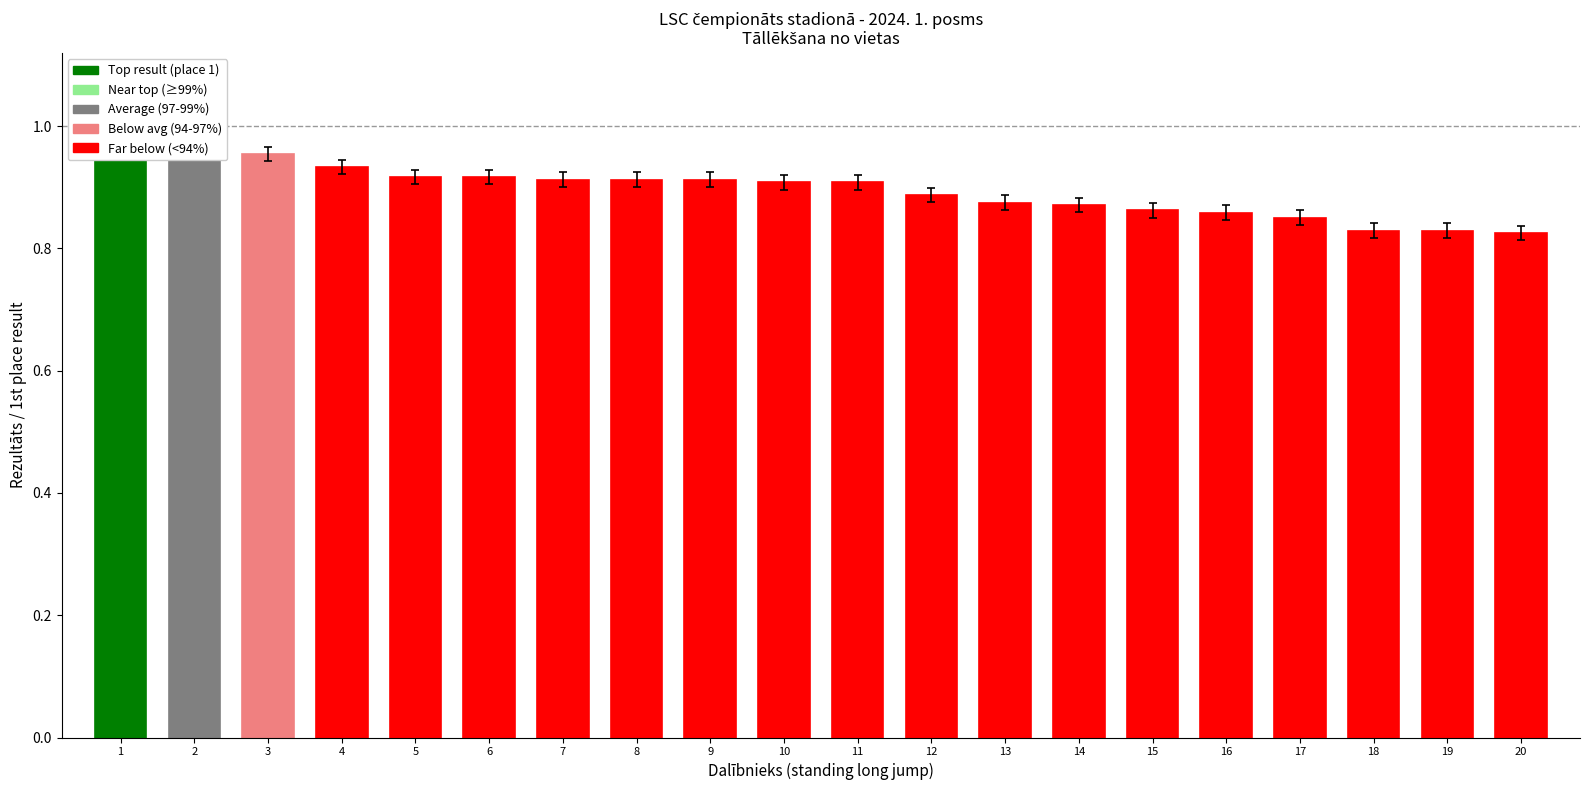

Reading left to right, transcribe all the data shown in this chart.

1=1.0	2=1.0	3=1.0	4=0.9	5=0.9	6=0.9	7=0.9	8=0.9	9=0.9	10=0.9	11=0.9	12=0.9	13=0.9	14=0.9	15=0.9	16=0.9	17=0.9	18=0.8	19=0.8	20=0.8